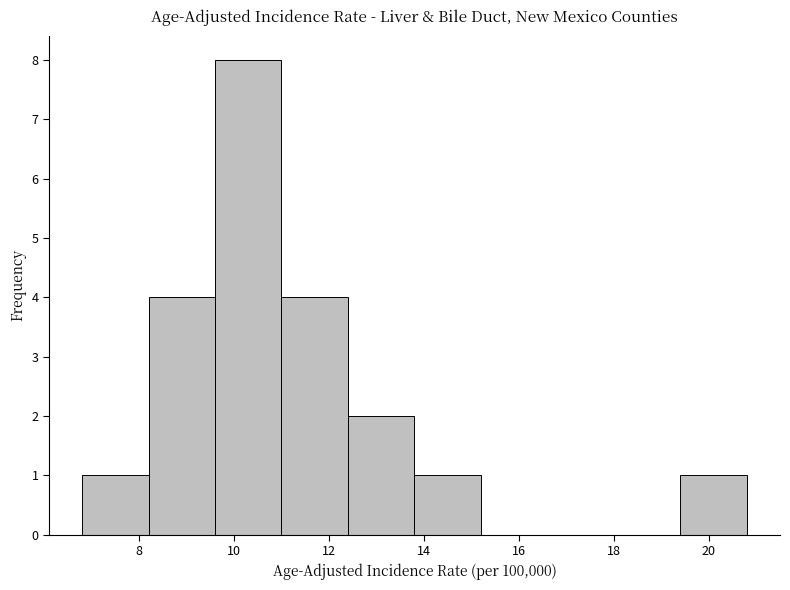

What is the height of the bar covering 11.0 to 12.4 on the x-axis? The values are not printed on the chart, so give them approximately, as read against the axis.

4